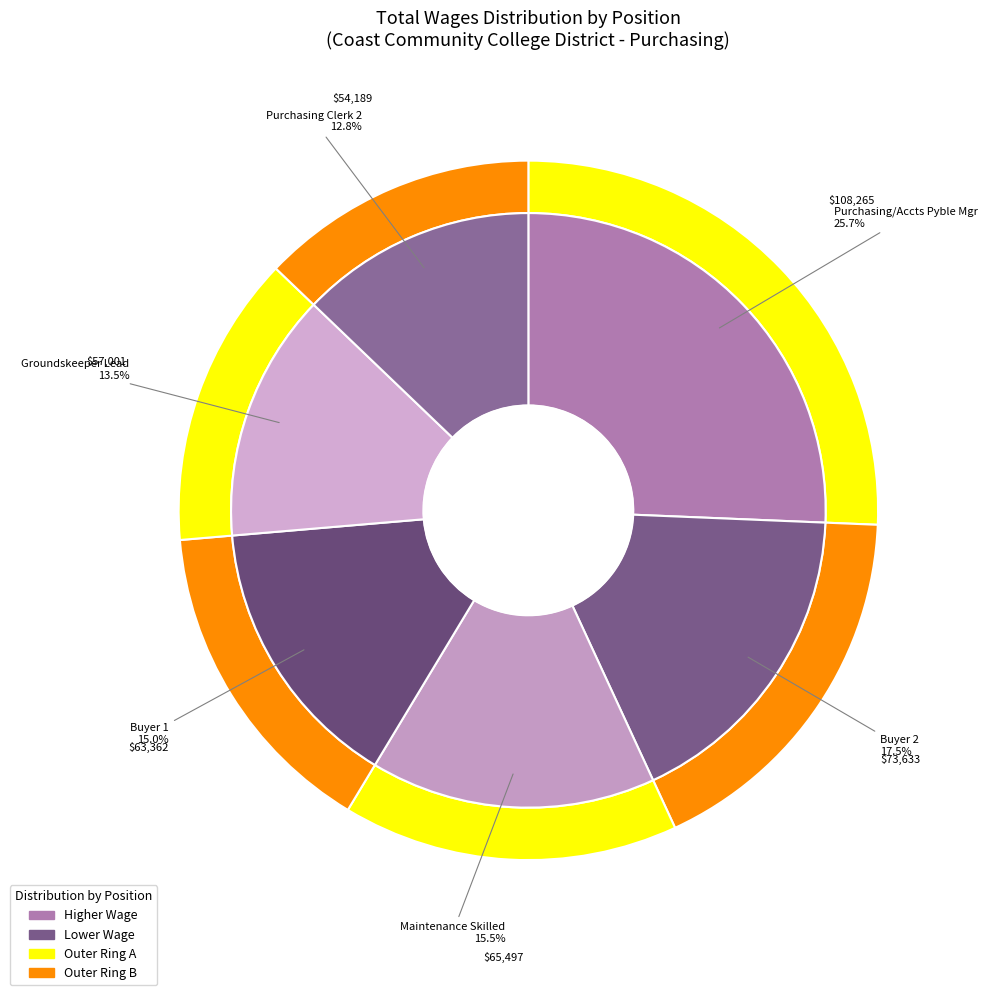

To the nearest percent, what is the difference between the Buyer 1 and Purchasing/Accts Pyble Mgr slice percentages?

11%